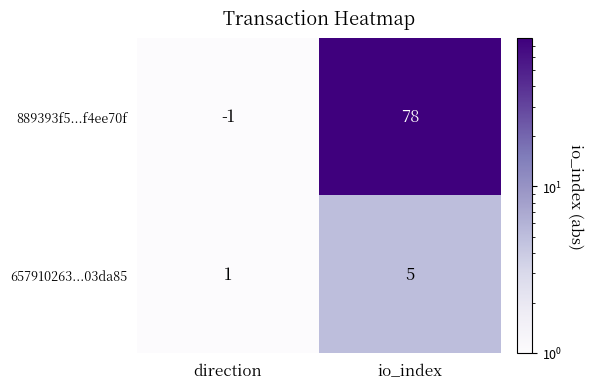

Reading left to right, extract all data points from this chart.

889393f5...f4ee70f: -1	78
657910263...03da85: 1	5